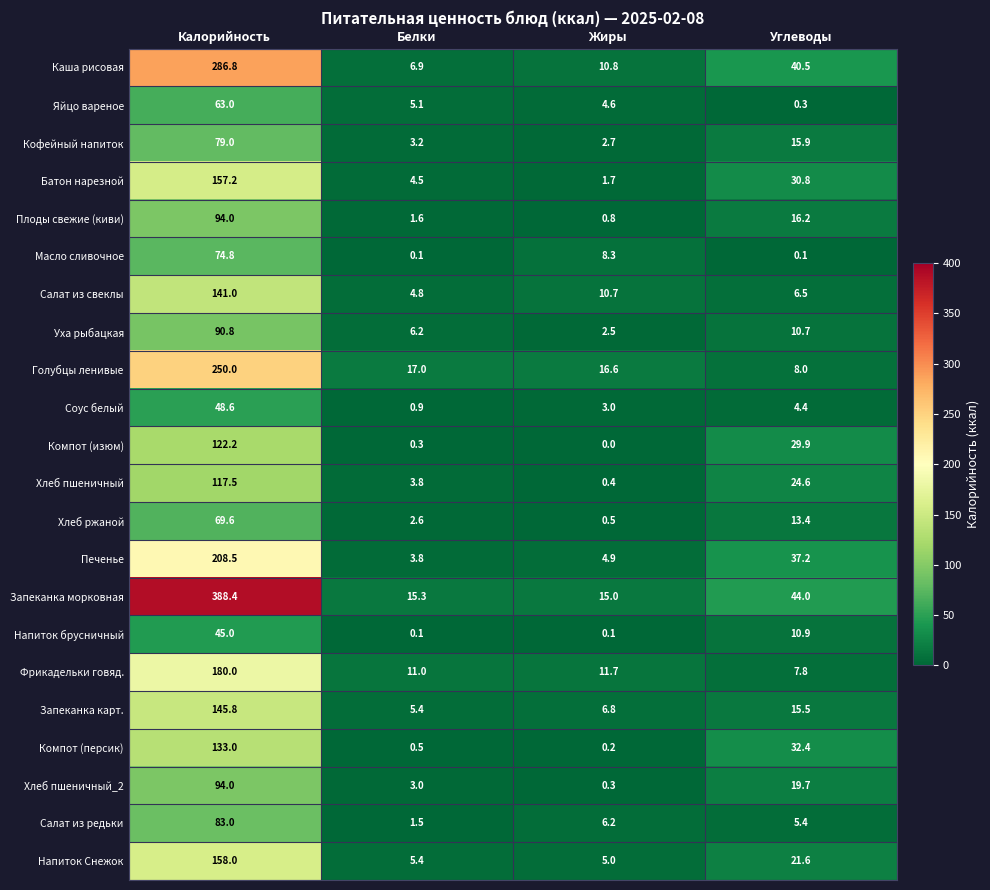

What is the total value across all series at Жиры?

112.8